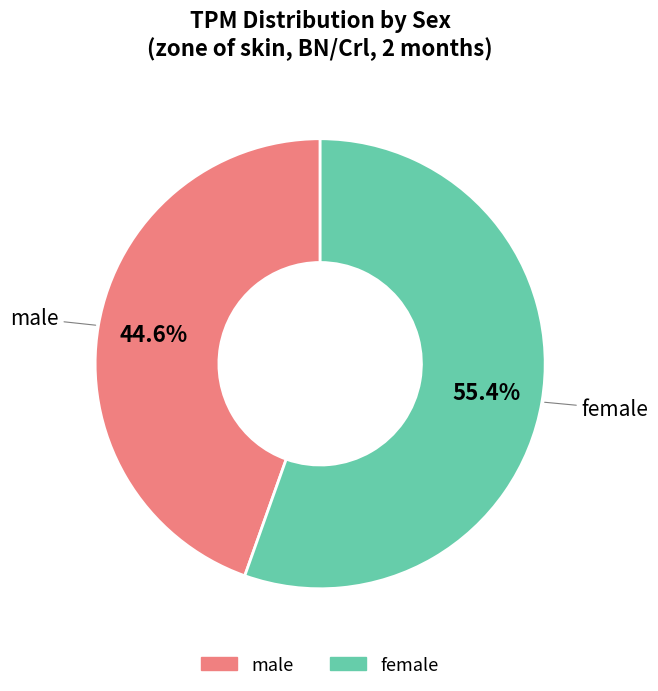

Which category has the smallest portion of the pie?

male